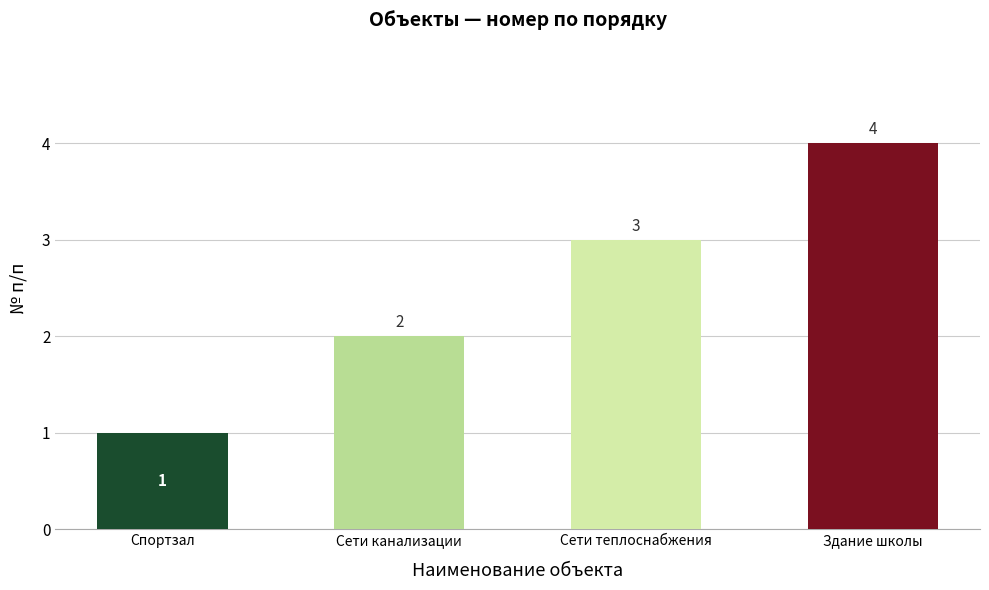

What position from the left is Сети канализации?

2